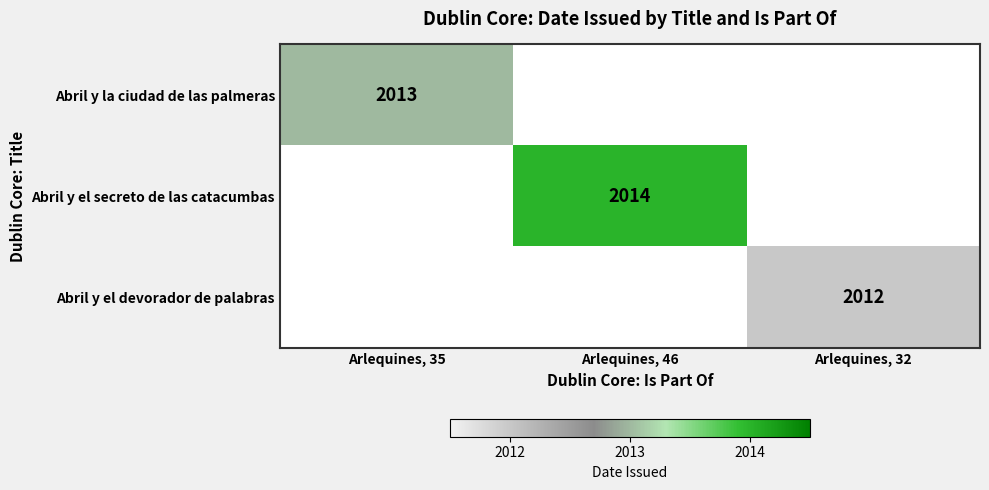

The value of Abril y el secreto de las catacumbas at Arlequines, 46 is 3166. True or false?

False